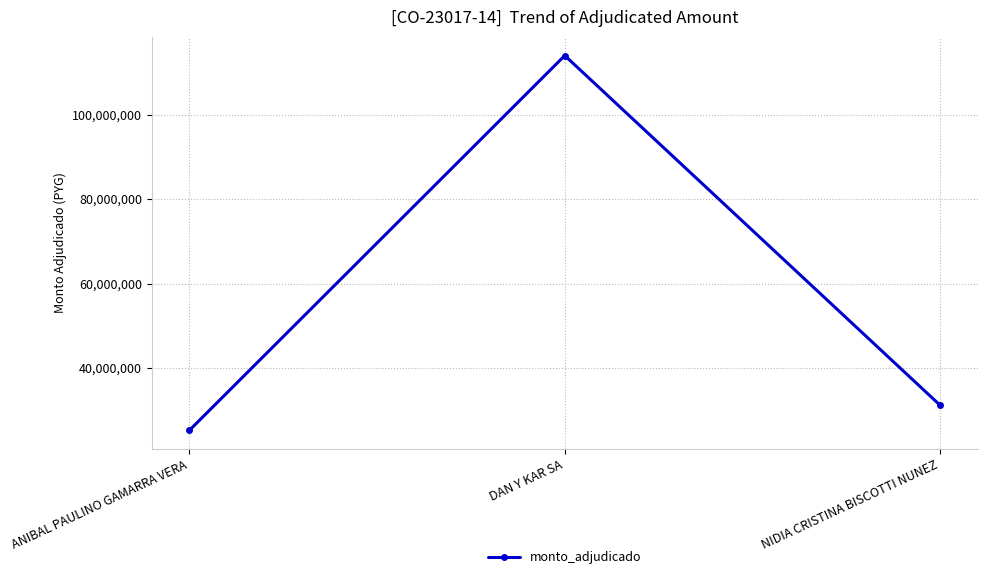

What is the change in value from ANIBAL PAULINO GAMARRA VERA to DAN Y KAR SA?

+88676037